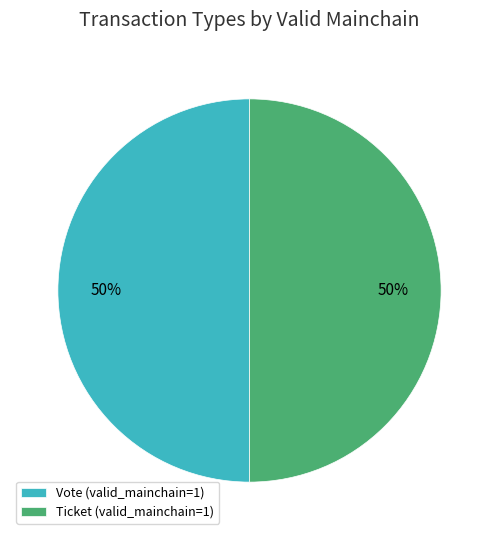

To the nearest percent, what is the combined percentage of Vote (valid_mainchain=1) and Ticket (valid_mainchain=1)?

100%